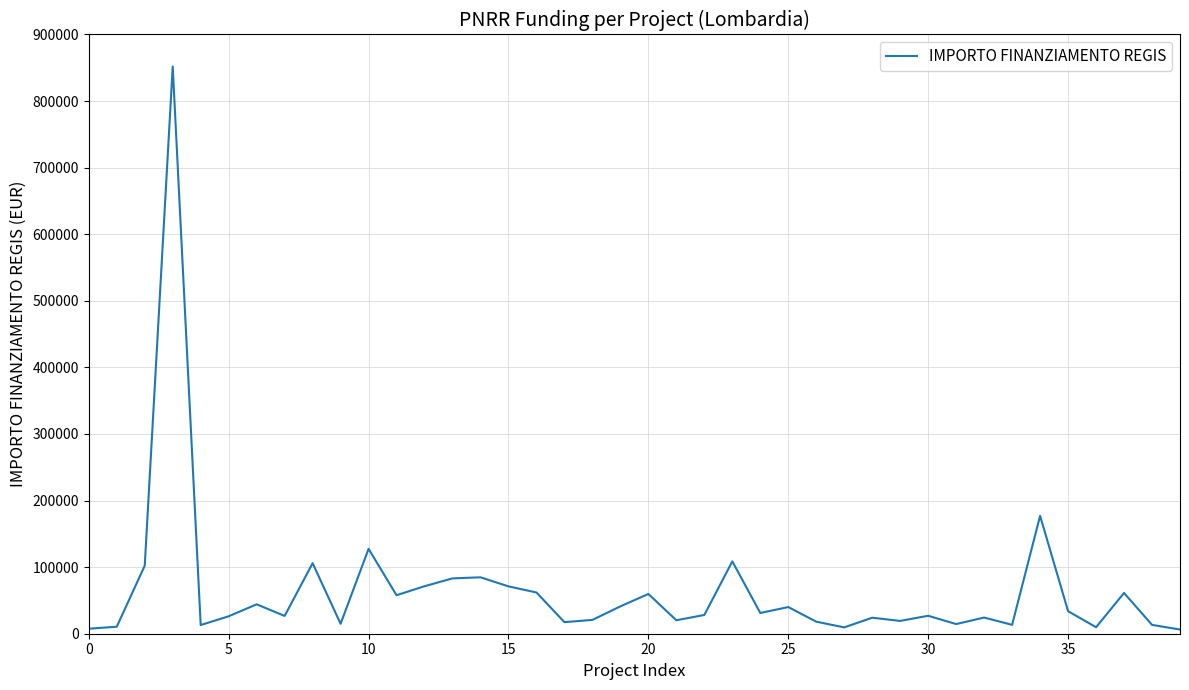

What is the maximum value shown in the chart?

851946.0